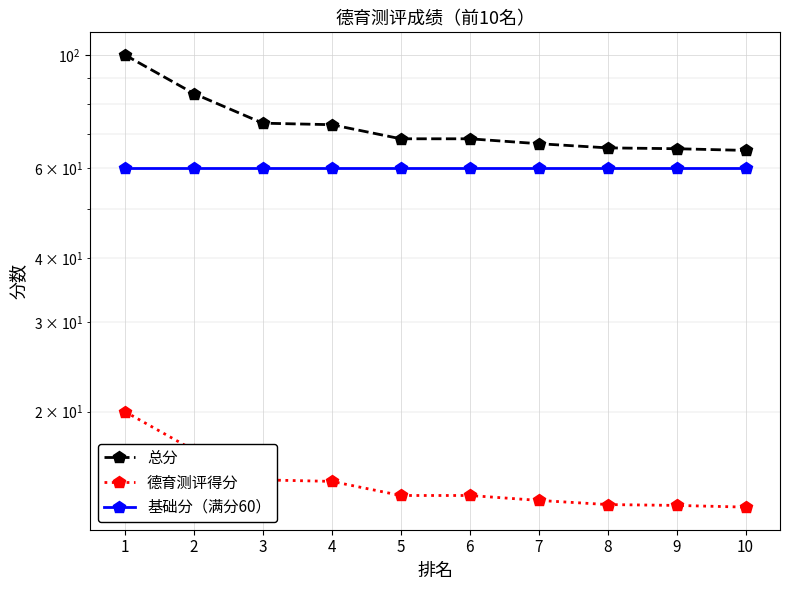

What is the total value across all series at 5?

142.2